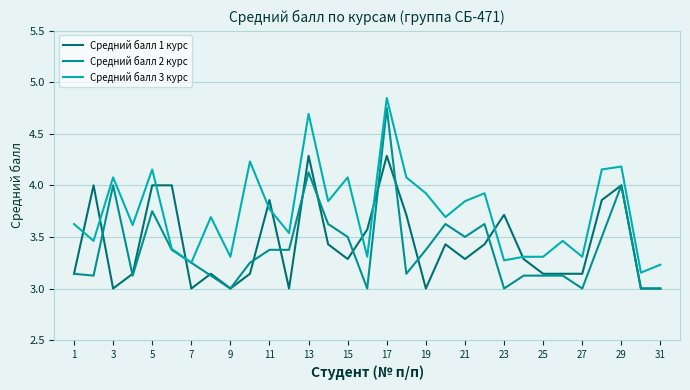

What is the minimum value for Средний балл 2 курс?

3.0